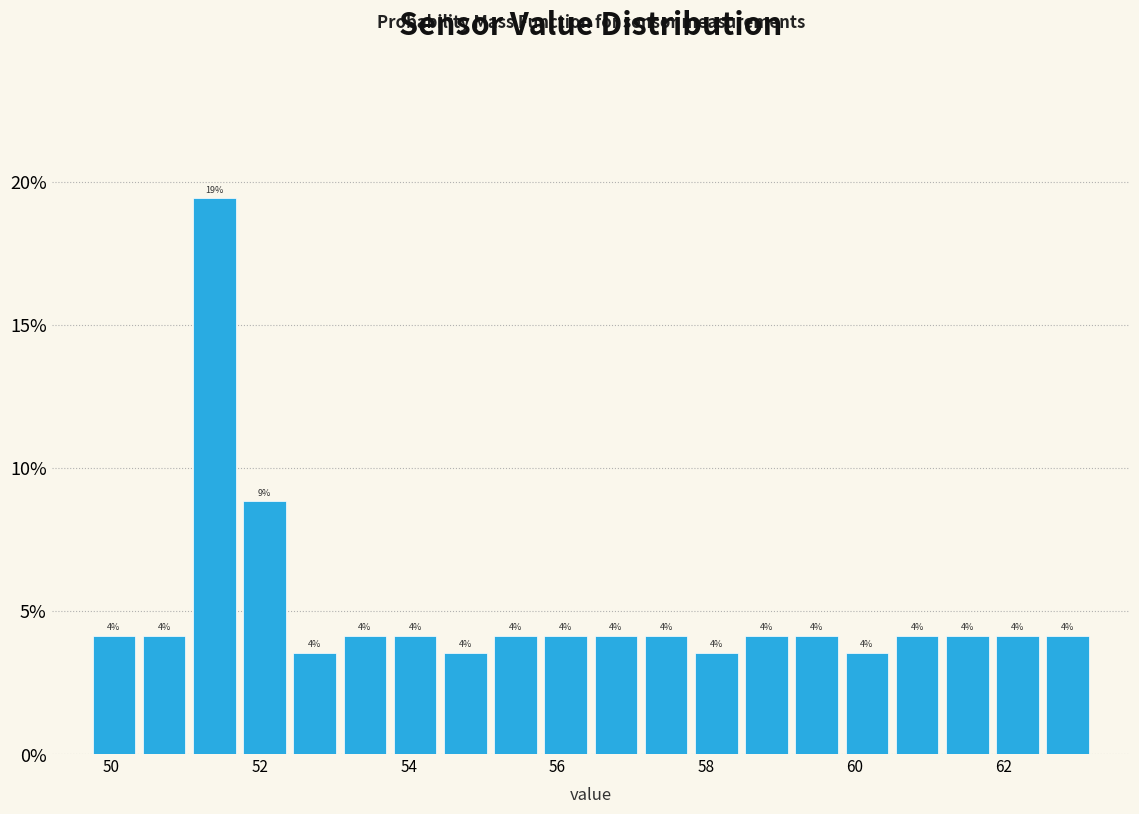

Read against the x-axis, roughly where is the centre of the tallest bar?

51.4